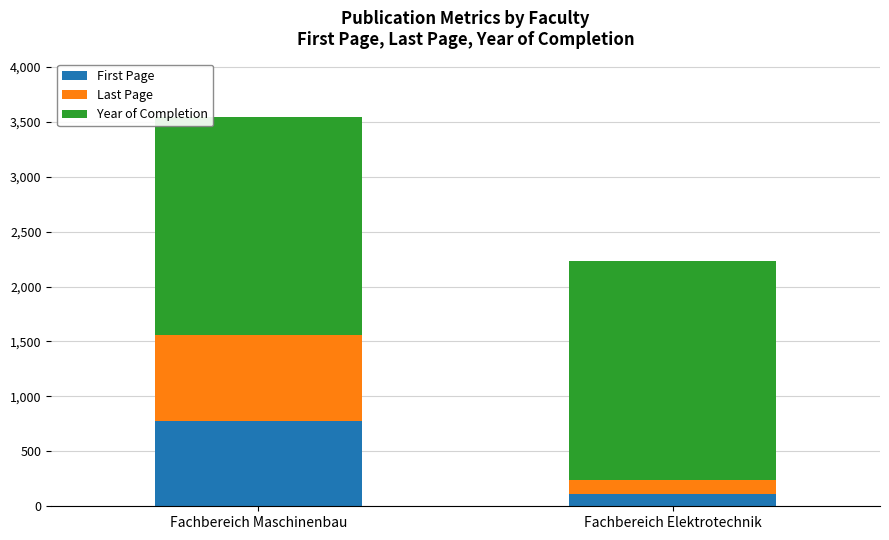

What is the maximum value for First Page?

777